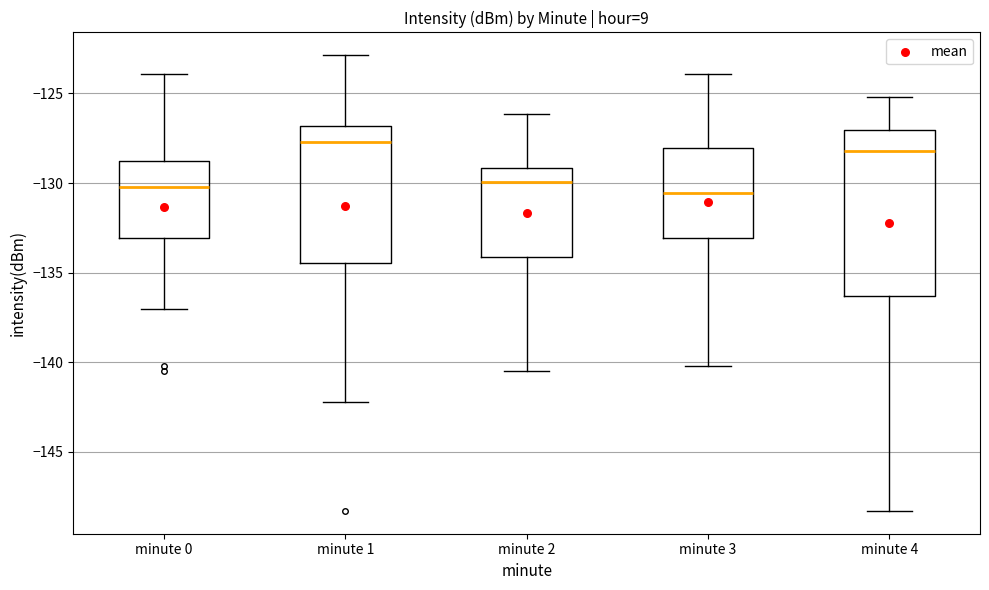

Where does the lower whisker of the box for minute 0 end on the y-axis? The values are not printed on the chart, so give them approximately, as read against the axis.

-137.0